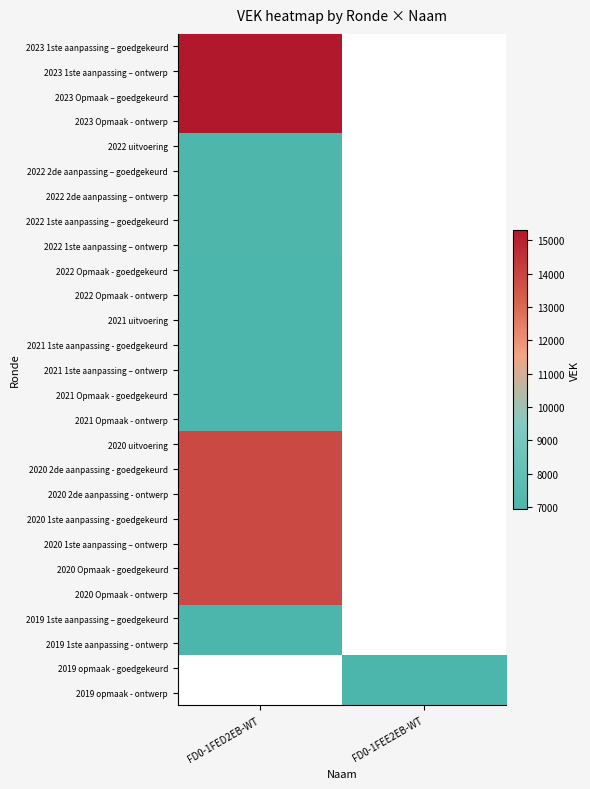

Which series has the widest spread of values?

2023 1ste aanpassing – goedgekeurd